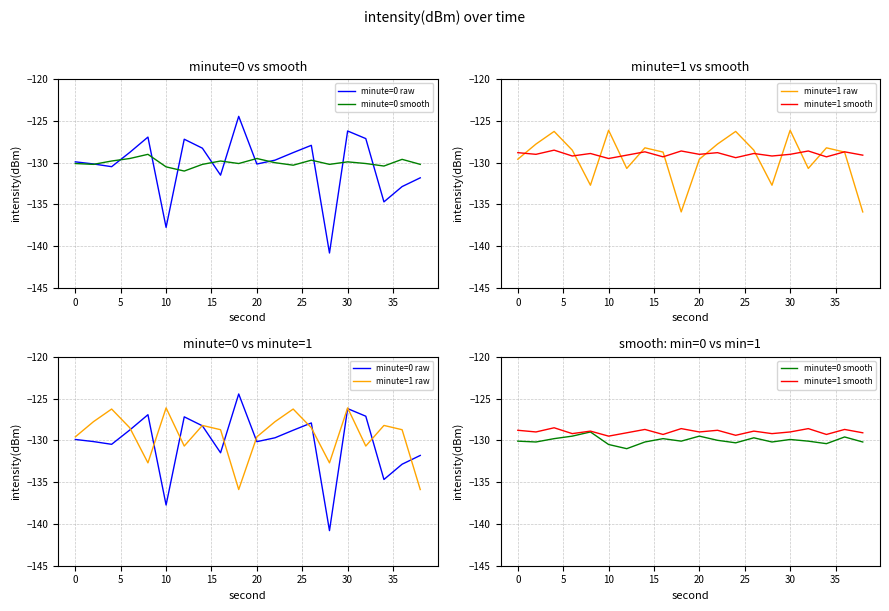

True or false: minute=1 smooth has more than 0 points higher than both neighbors.

True